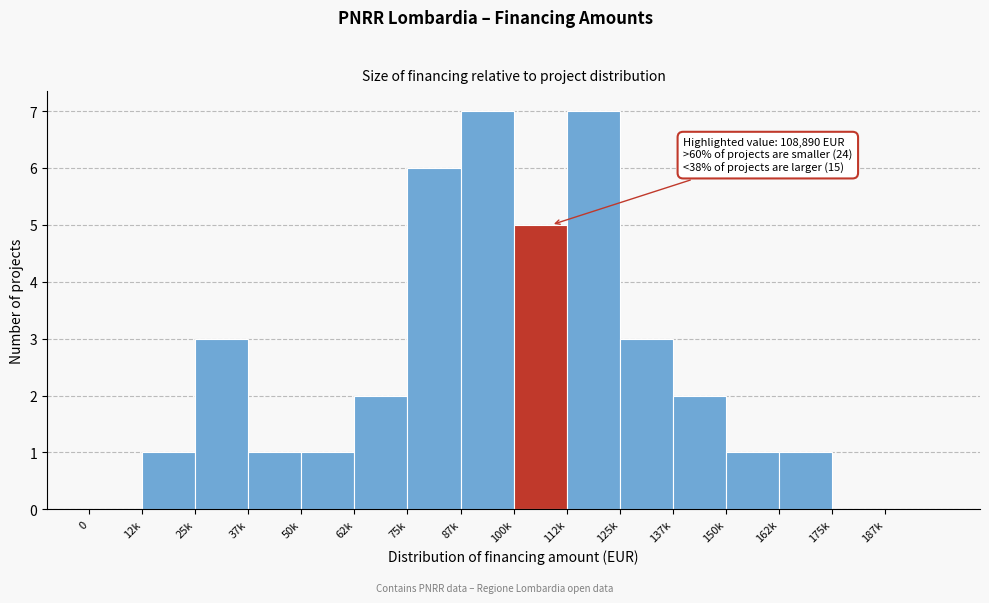

Reading left to right, list all the values displayed in this chart.

0=0	12k=1	25k=3	37k=1	50k=1	62k=2	75k=6	87k=7	100k=5	112k=7	125k=3	137k=2	150k=1	162k=1	175k=0	187k=0